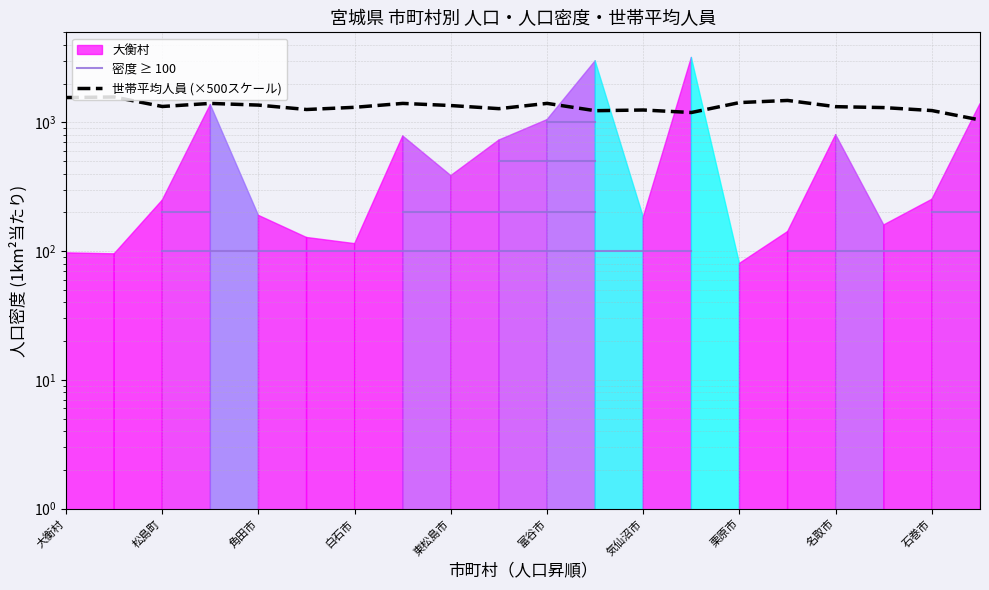

True or false: 世帯平均人員 (×500スケール) and 密度 ≥ 100 intersect in this chart.

False